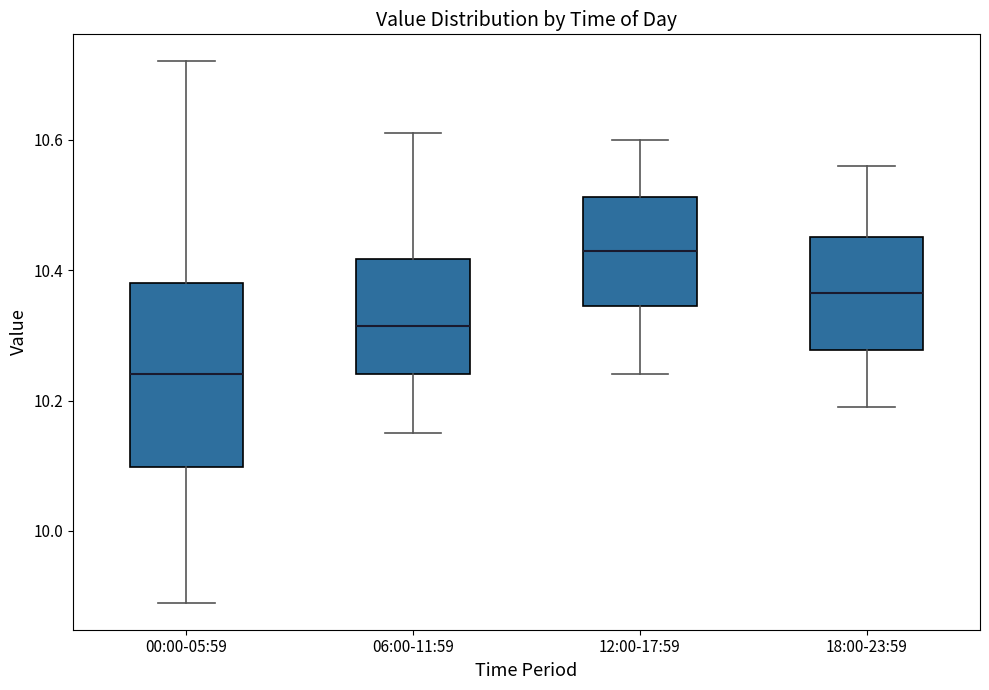

Which box has the highest median line?

12:00-17:59